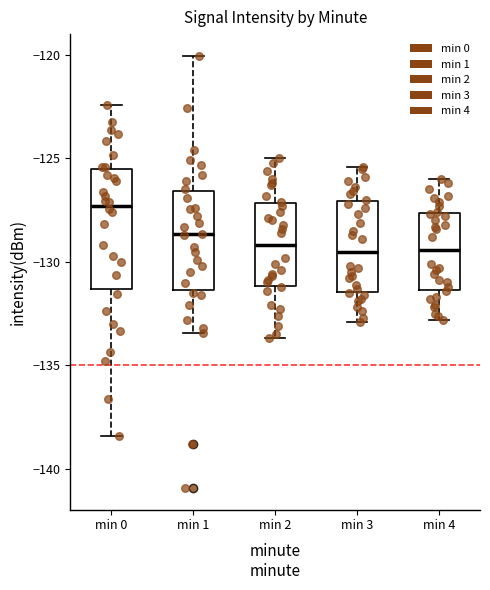

Where does the lower whisker of the box for min 4 end on the y-axis? The values are not printed on the chart, so give them approximately, as read against the axis.

-133.0